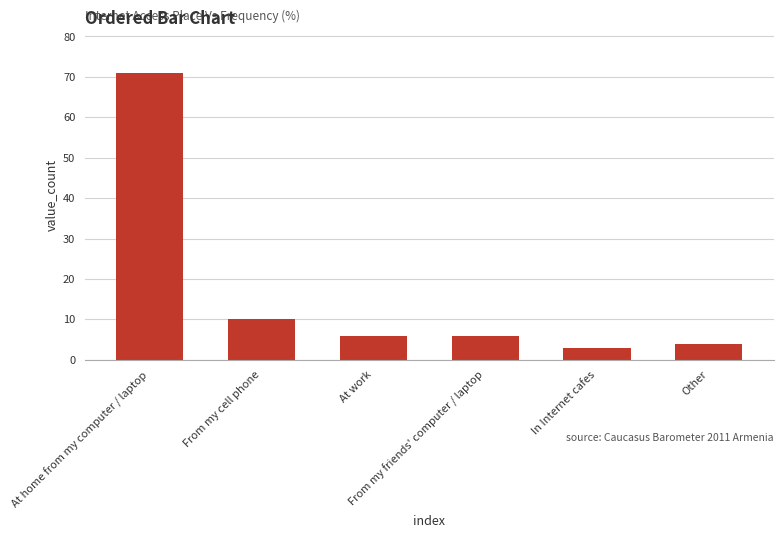

True or false: the data shows 6 at From my friends' computer / laptop.

True